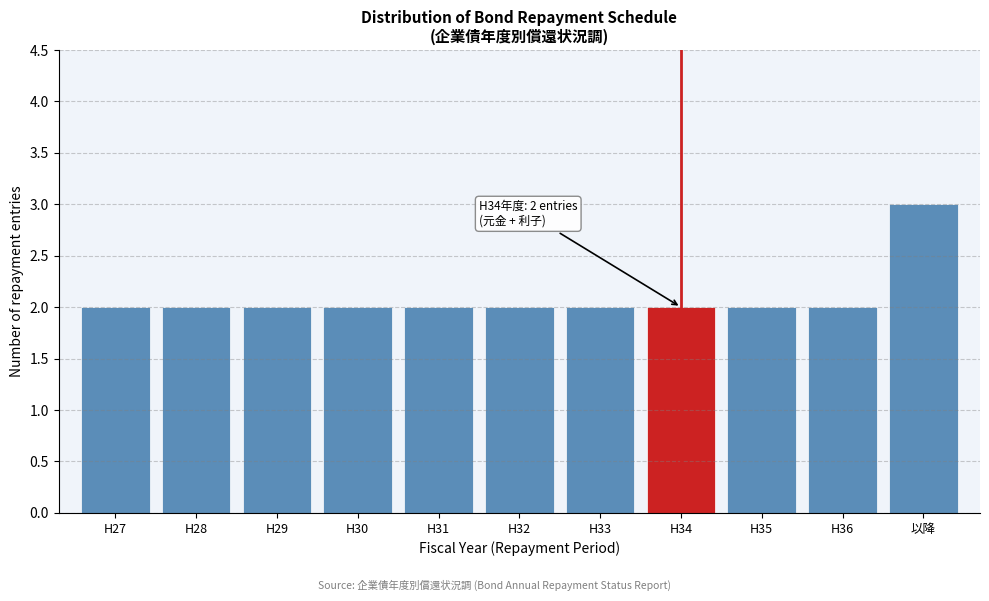

Reading left to right, extract all data points from this chart.

2	2	2	2	2	2	2	2	2	2	3